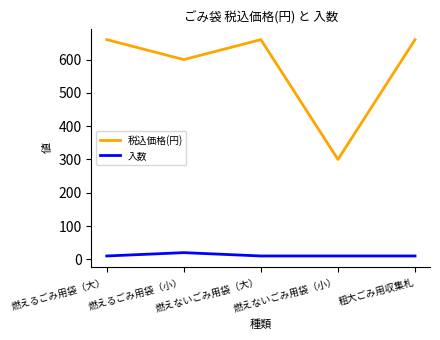

True or false: 入数 and 税込価格(円) intersect in this chart.

False